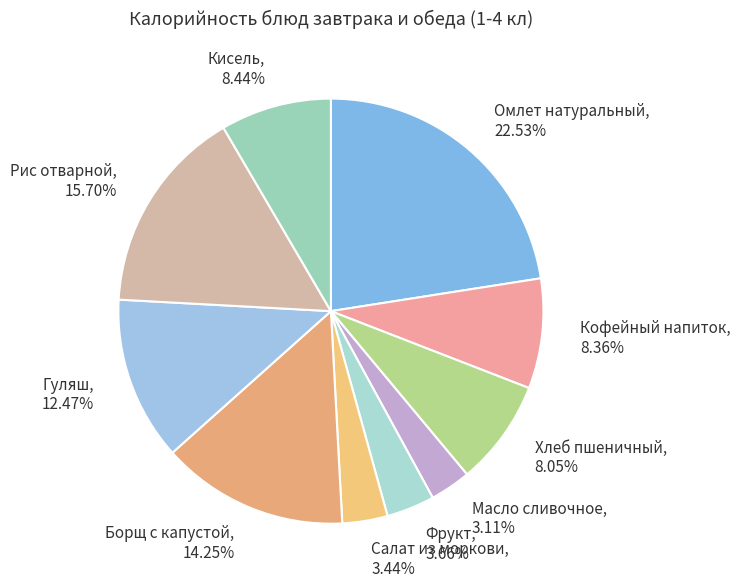

How many segments does this pie chart have?

10